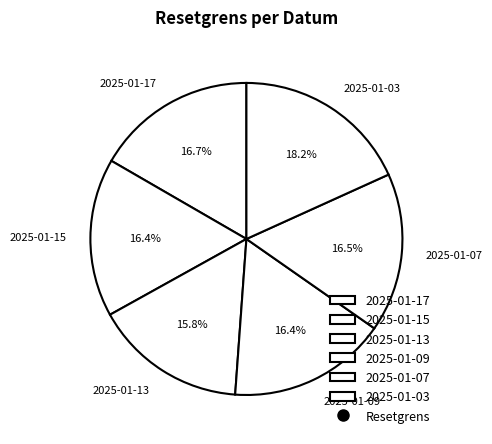

How many segments does this pie chart have?

6